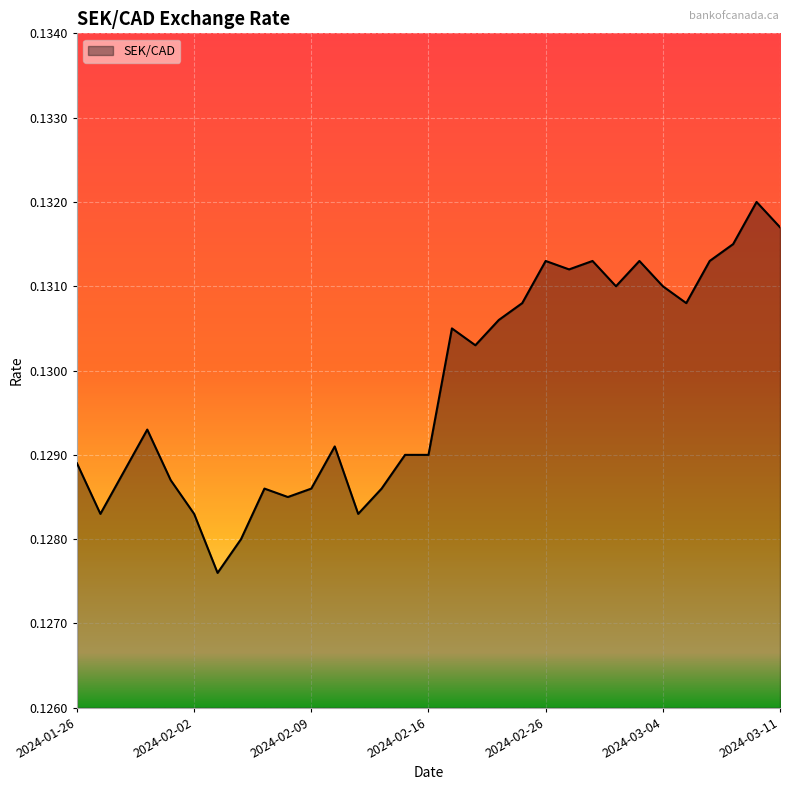

Which label corresponds to the largest value in the chart?

2024-03-08